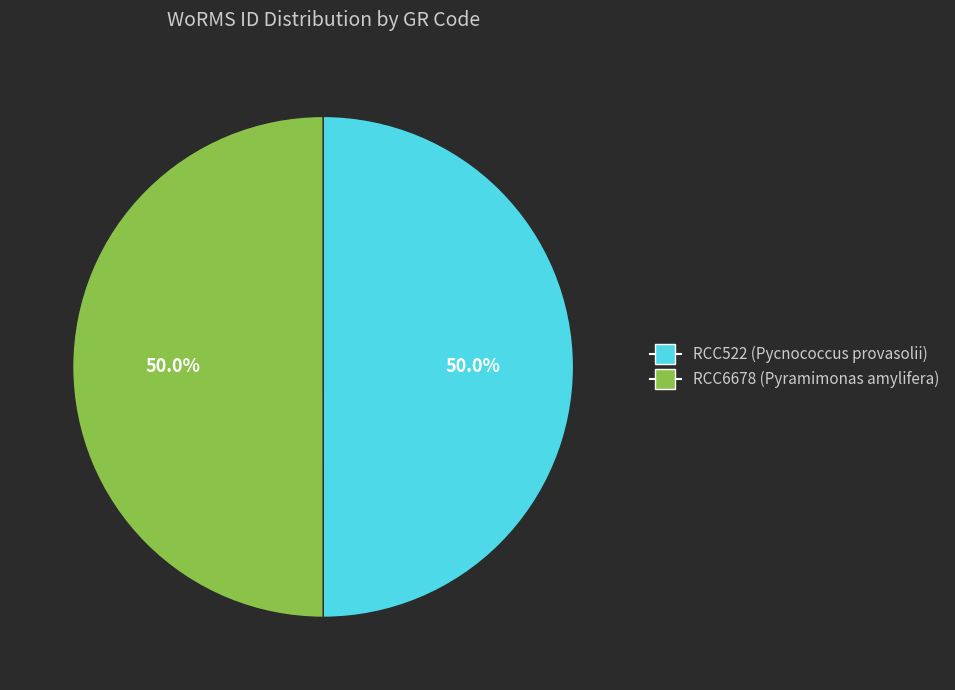

What is the ratio of the value at RCC522 (Pycnococcus provasolii) to the value at RCC6678 (Pyramimonas amylifera)?

1.0